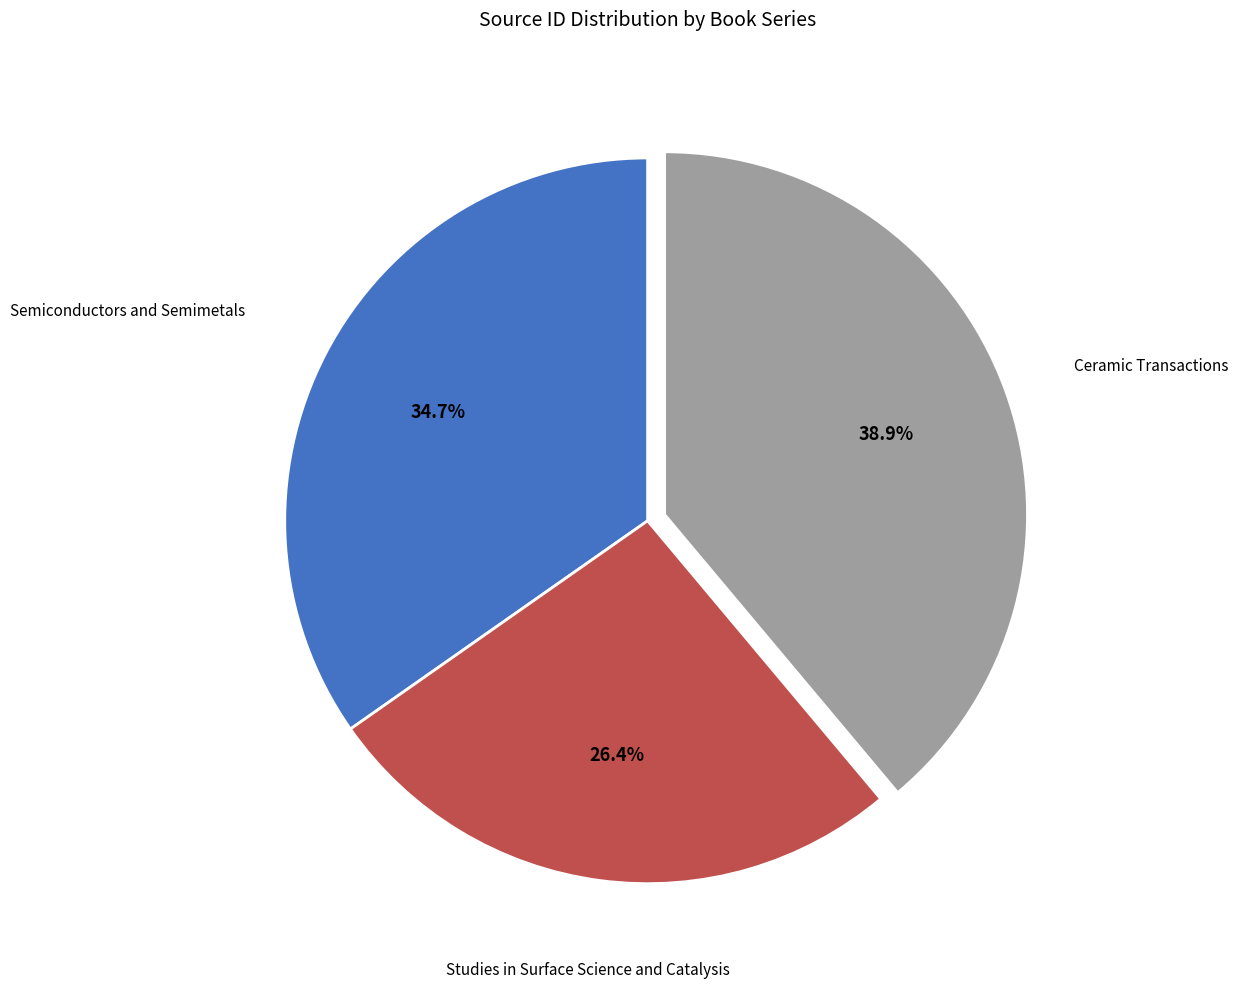

Which slice is the smallest?

Studies in Surface Science and Catalysis